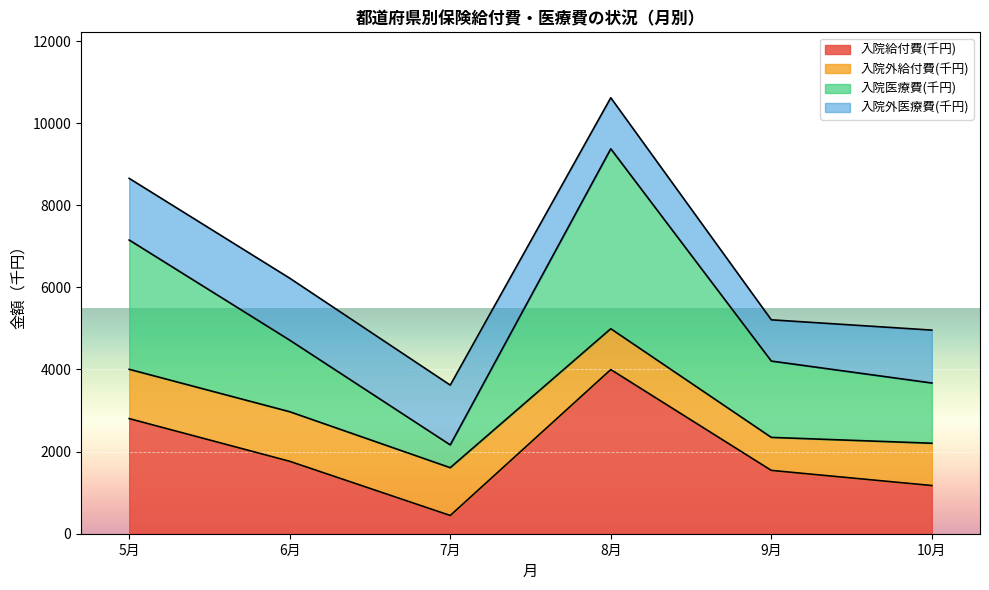

Where does the 入院給付費(千円) series first go above 1763?

5月